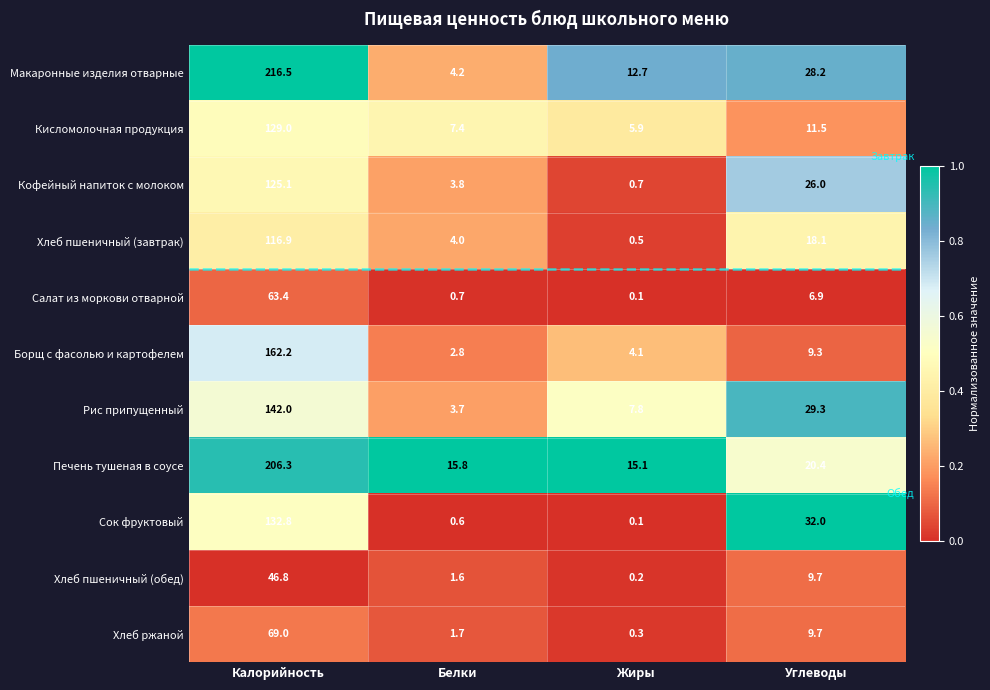

True or false: Макаронные изделия отварные has a value of 7.4 at Белки.

False